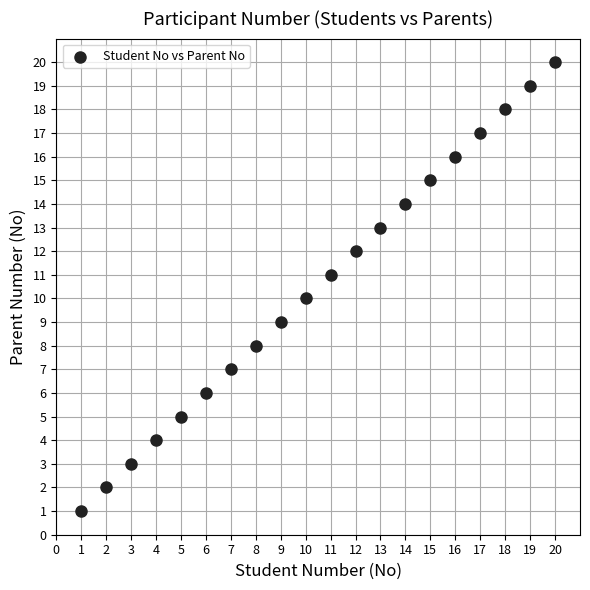

What is the range of X values (max minus min)?

19